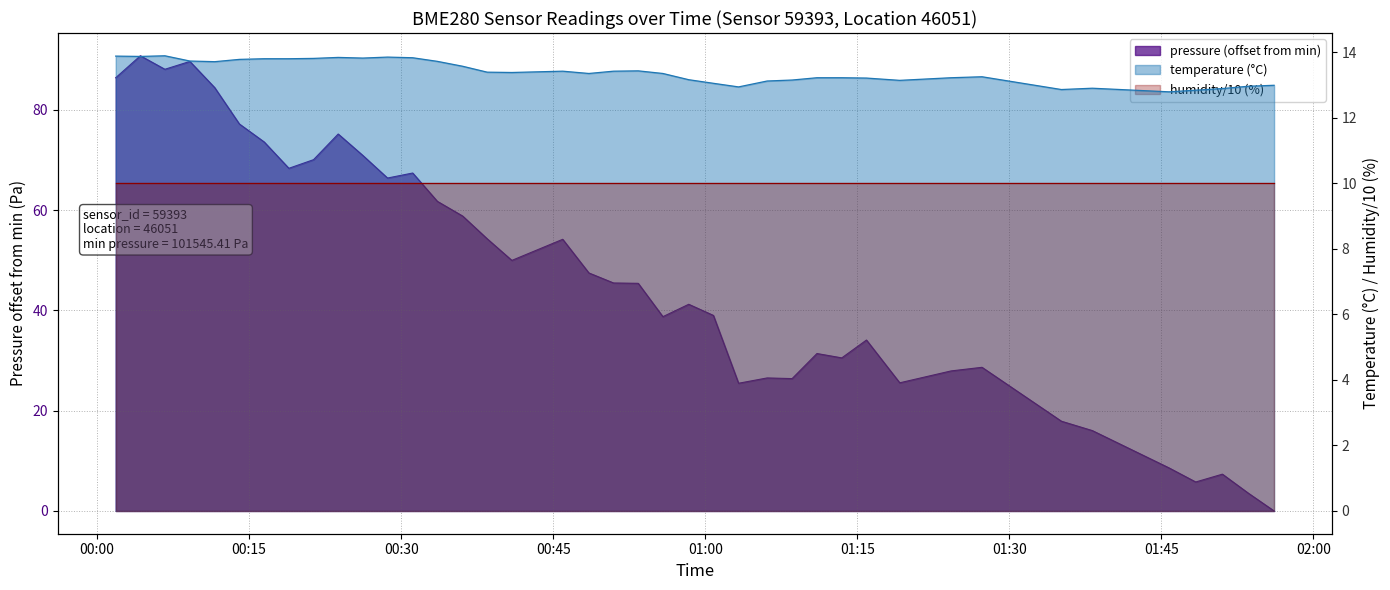

Which label corresponds to the smallest value in the chart?

01:56